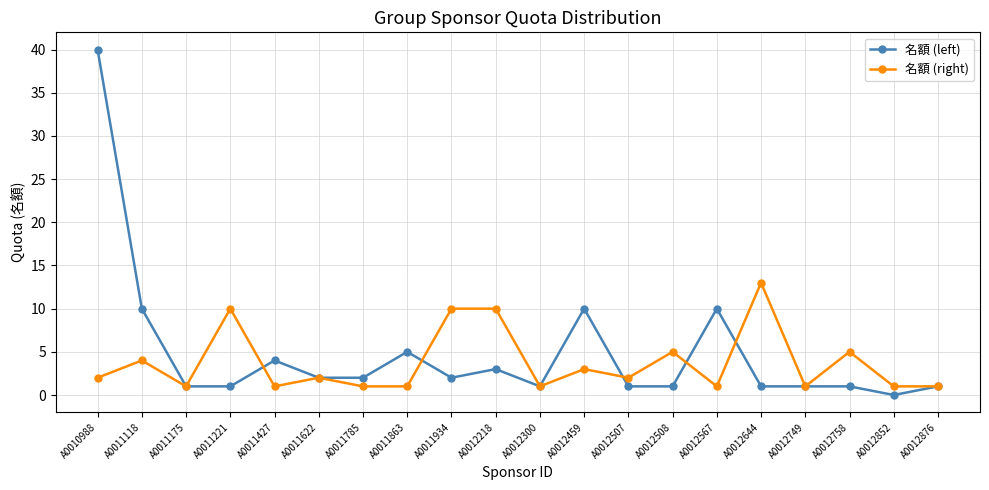

What is the total value across all series at A0012300?

2